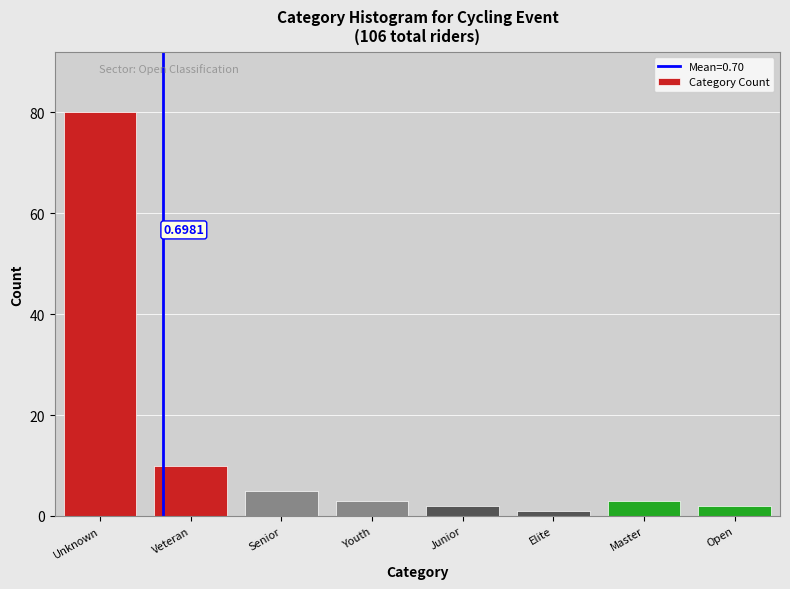

At which label is the value closest to 40?

Veteran